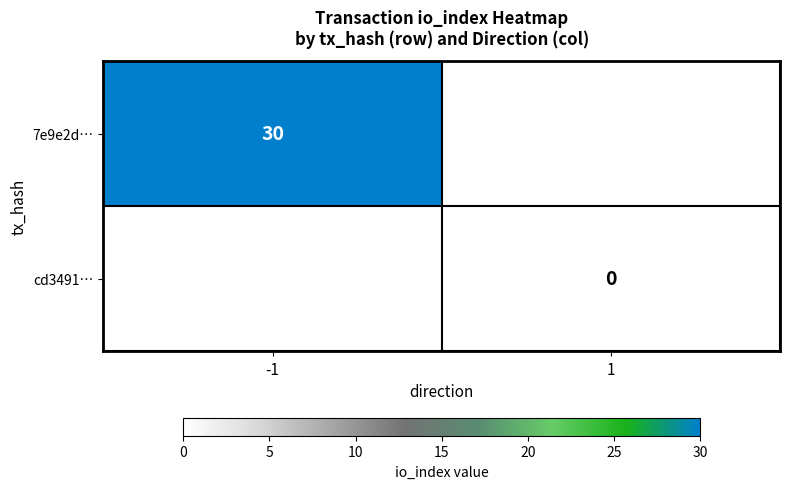

At how many categories does at least one series exceed 12?

1